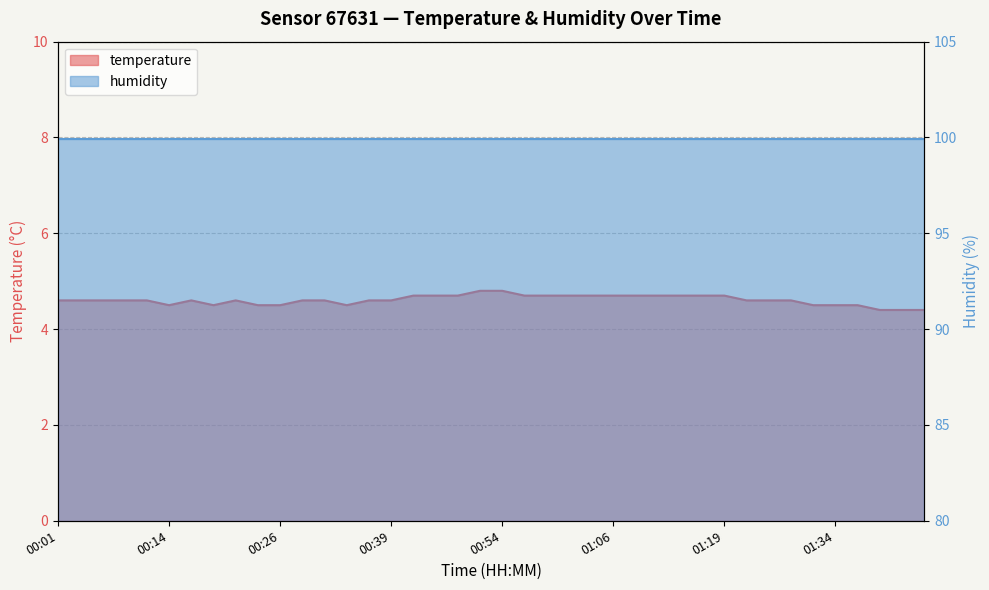

Does the chart display data point markers on the line(s)?

No